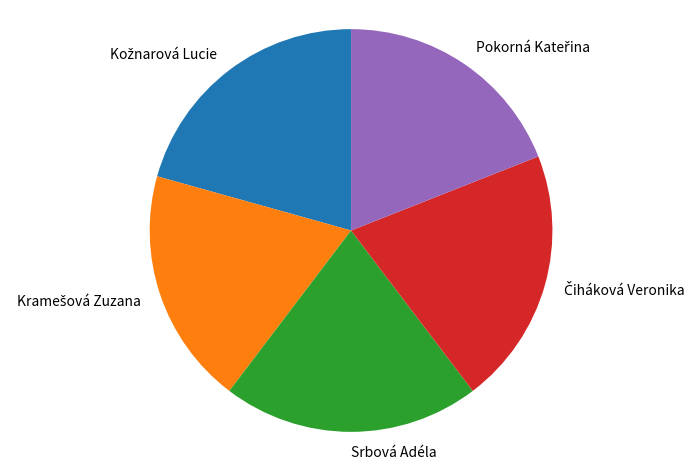

Does any single category account for the majority?

No